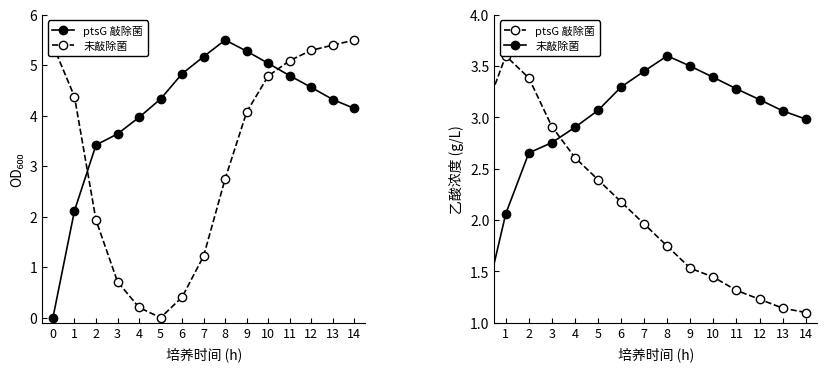

What is the minimum value for pressure?

1.1